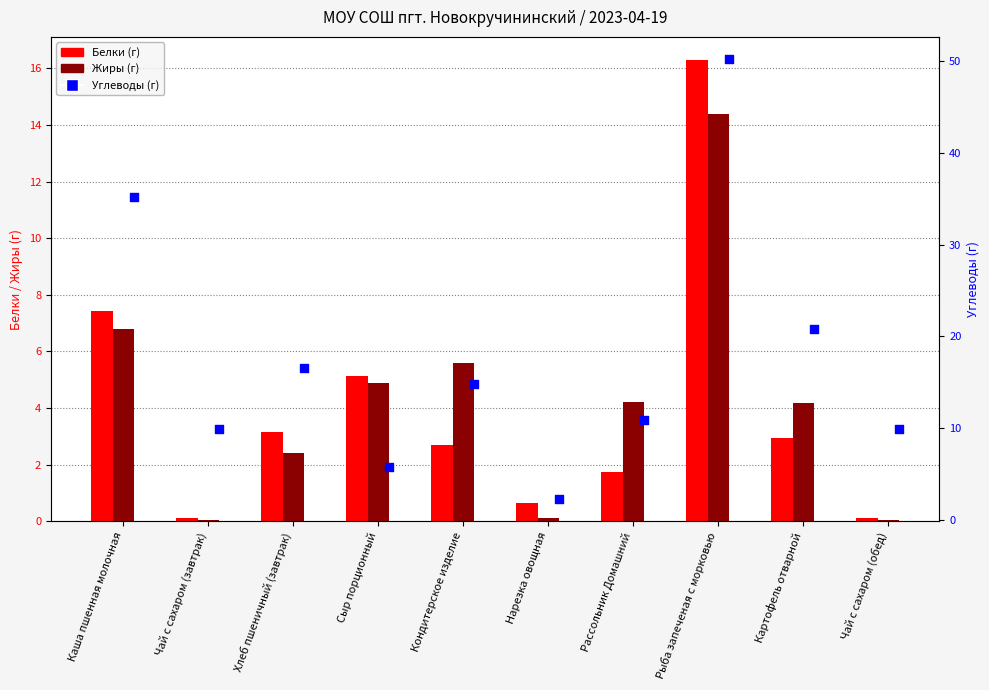

Which series reaches the minimum Y coordinate?

Жиры